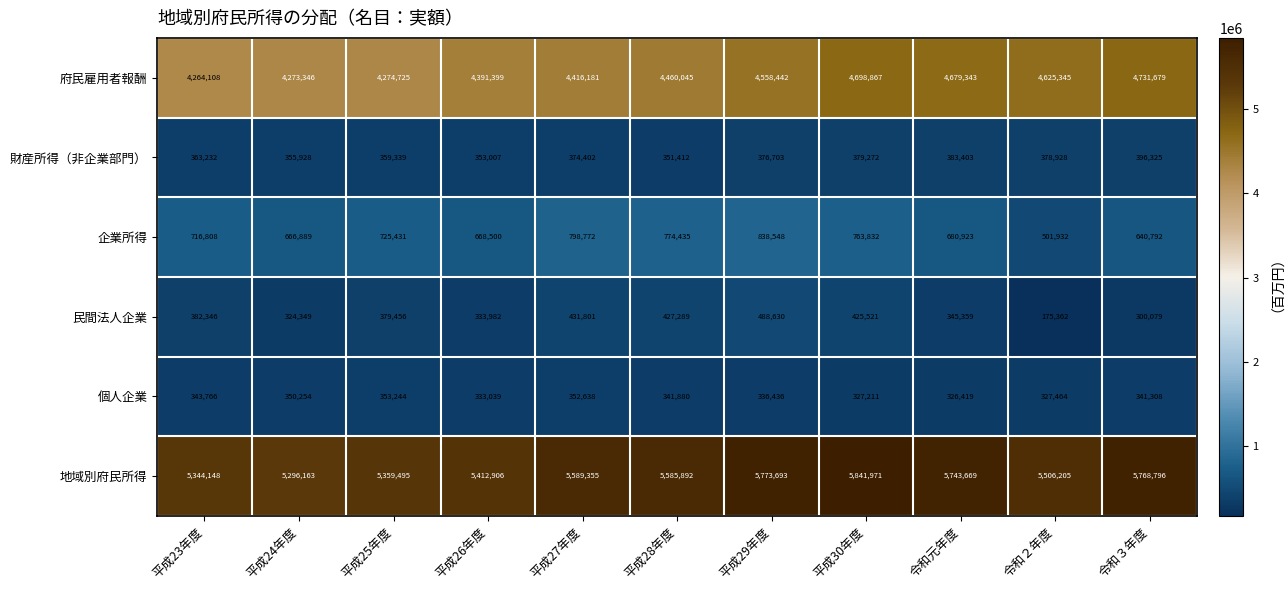

How many data points in 個人企業 are less than 341308?

5